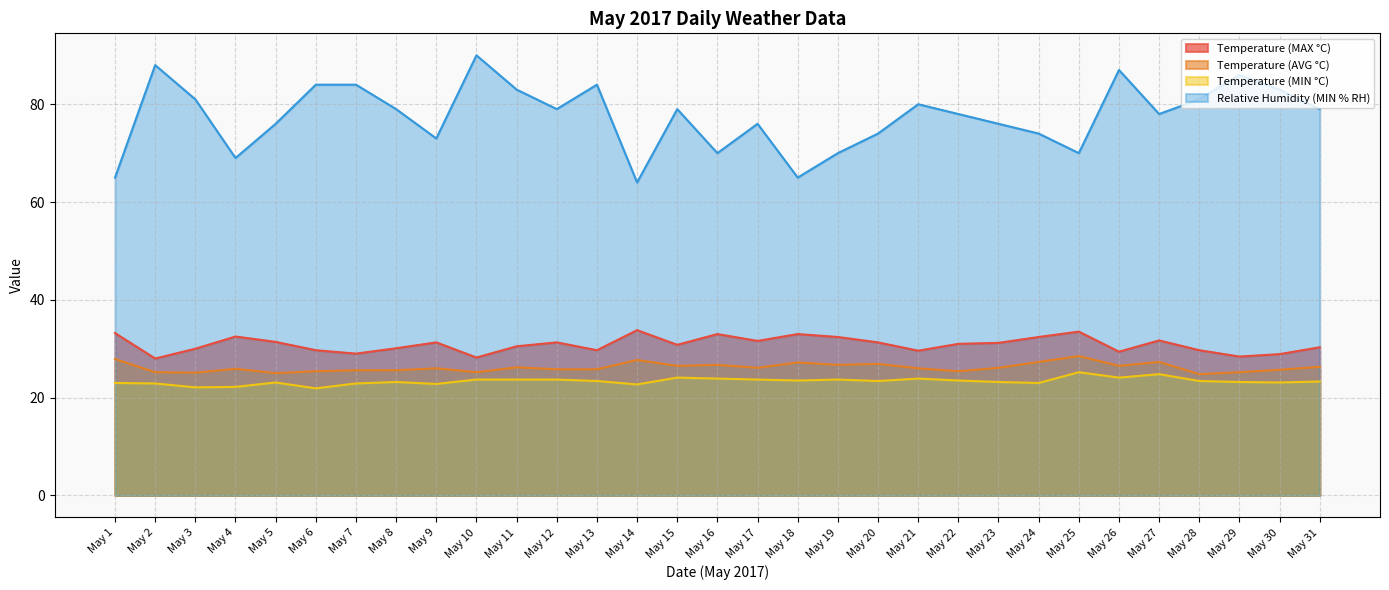

Where is the first local maximum for Temperature (MIN °C)?

May 5